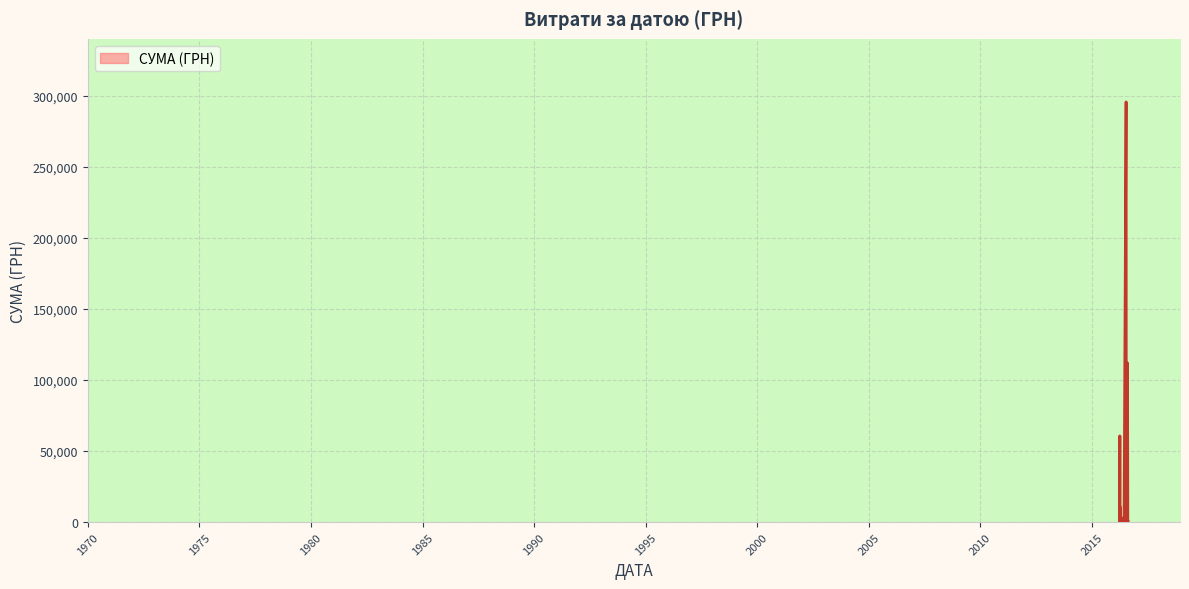

What is the greatest value displayed?

295638.6